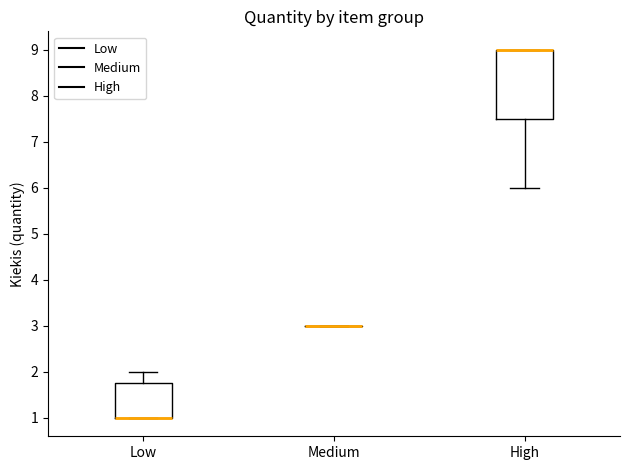

Where does the lower whisker of the box for High end on the y-axis? The values are not printed on the chart, so give them approximately, as read against the axis.

6.0